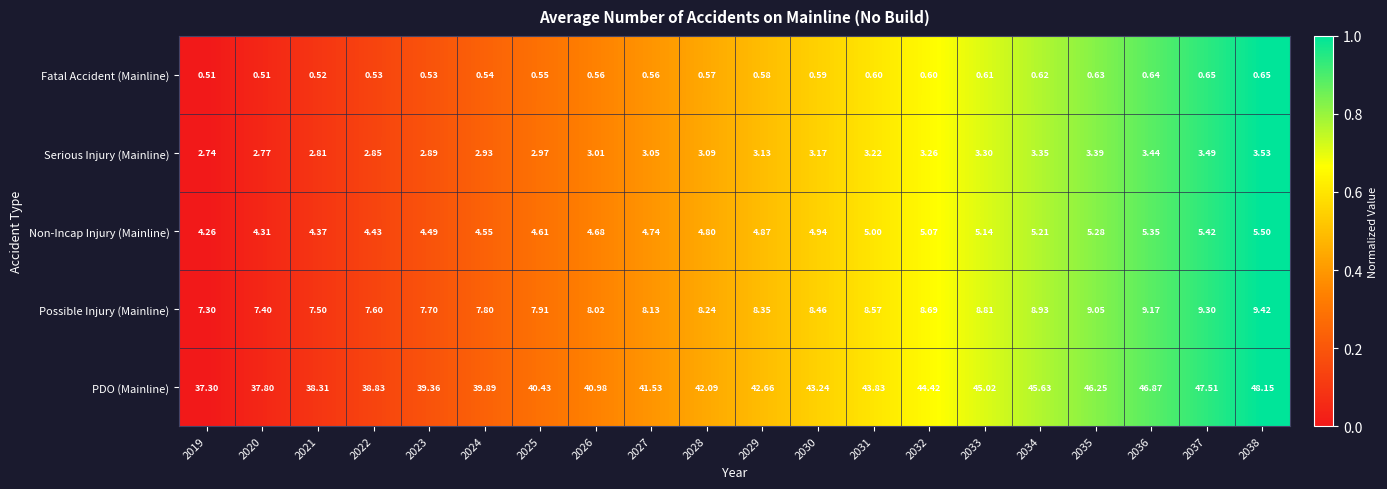

Rank the series by their maximum value, from lowest to highest.

Fatal Accident (Mainline), Serious Injury (Mainline), Non-Incap Injury (Mainline), Possible Injury (Mainline), PDO (Mainline)